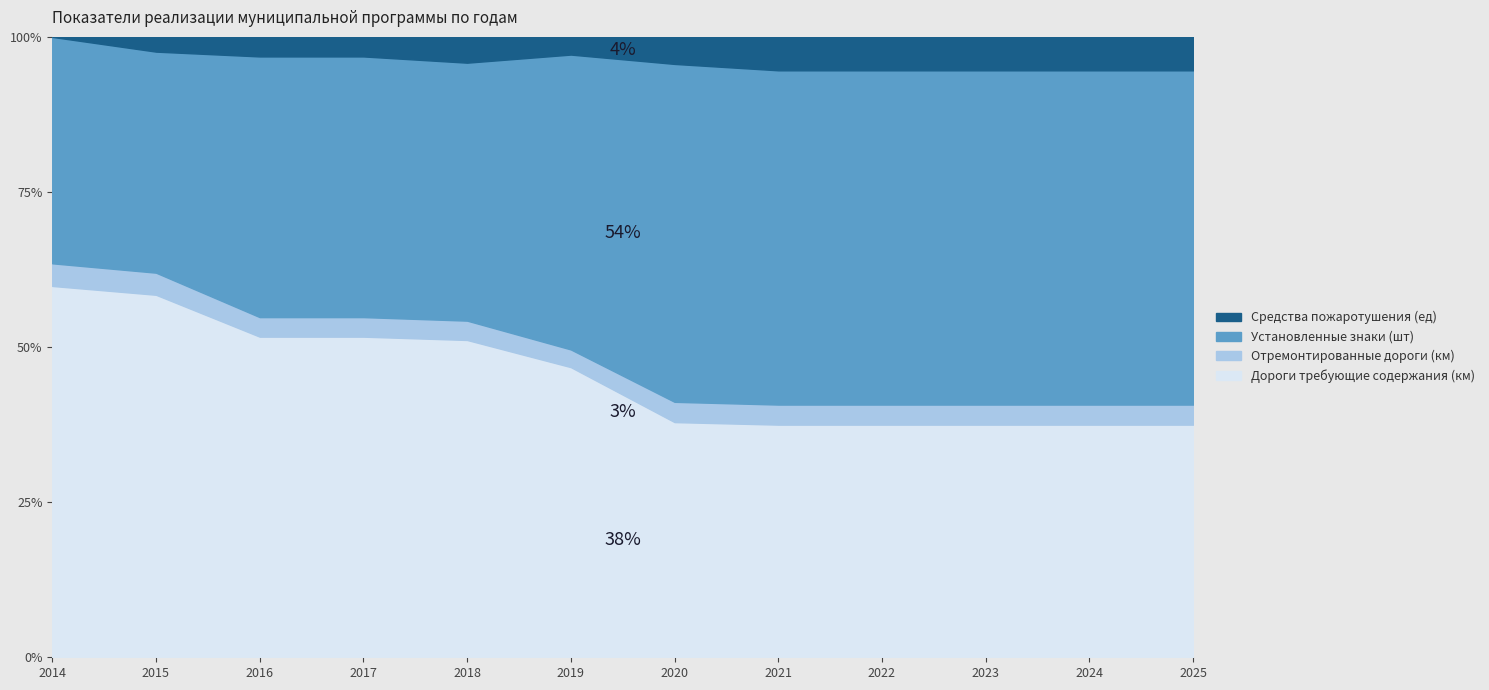

Count the number of data series in this chart.

4